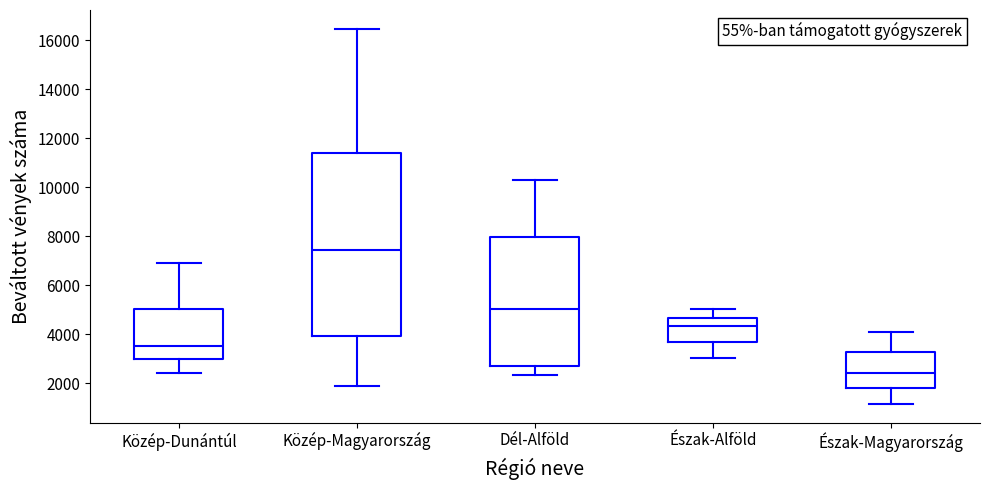

Where is the upper edge of the box for Közép-Magyarország on the y-axis? The values are not printed on the chart, so give them approximately, as read against the axis.

11400